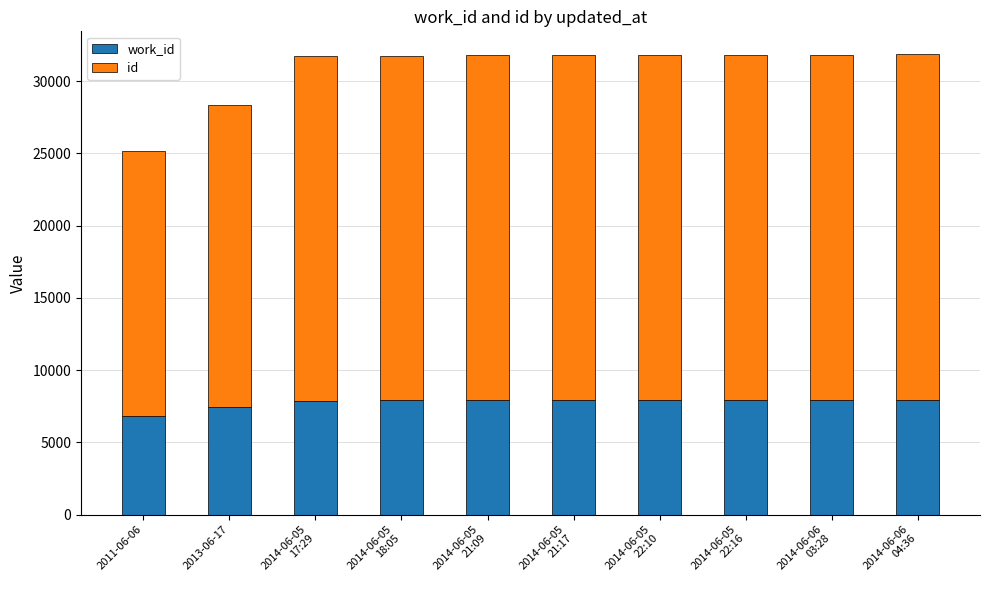

What are all the series names shown in the legend?

work_id, id